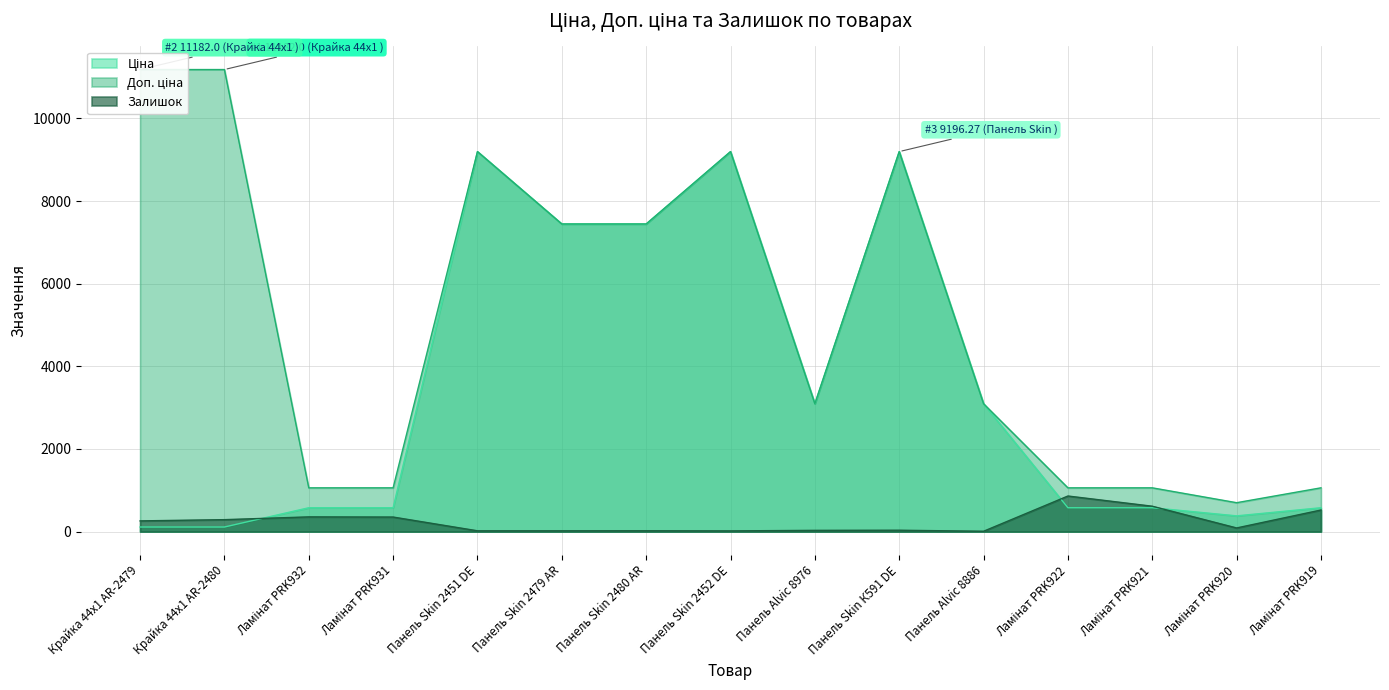

What is the difference between the second highest and minimum values in the Доп. ціна series?

10482.0